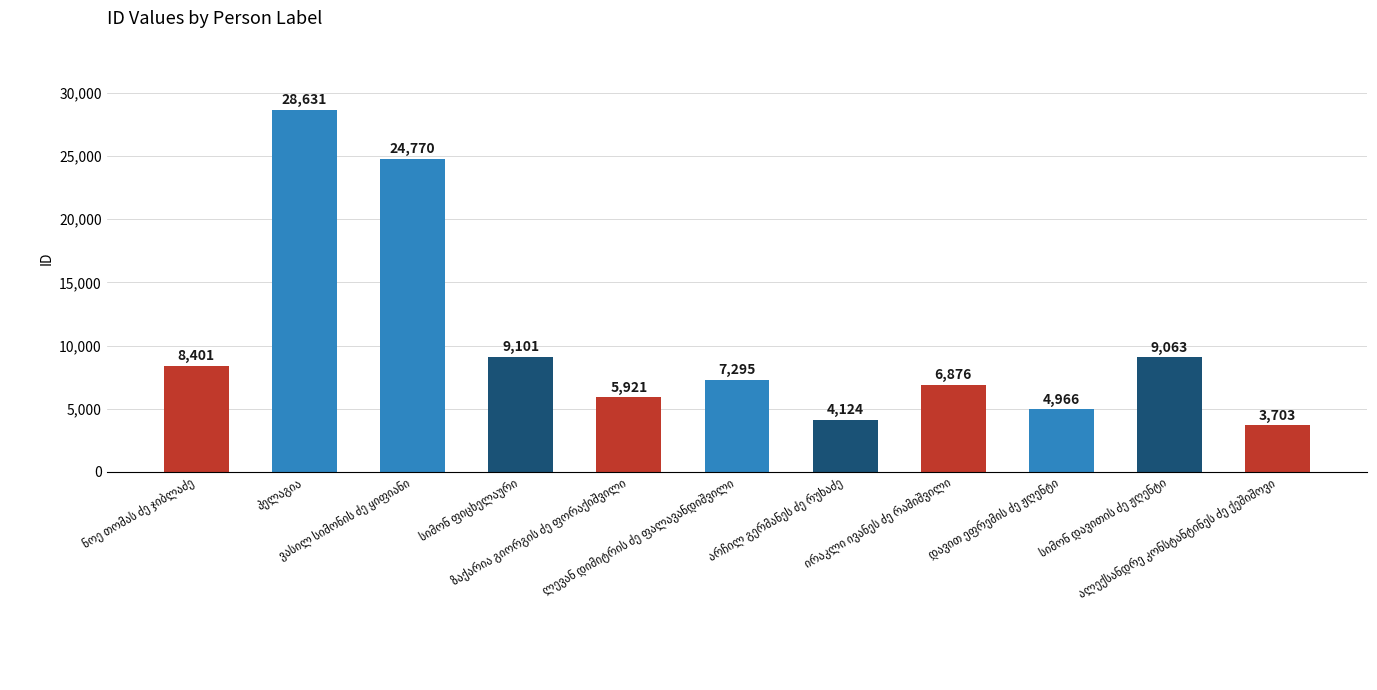

How many distinct data groups are displayed?

1